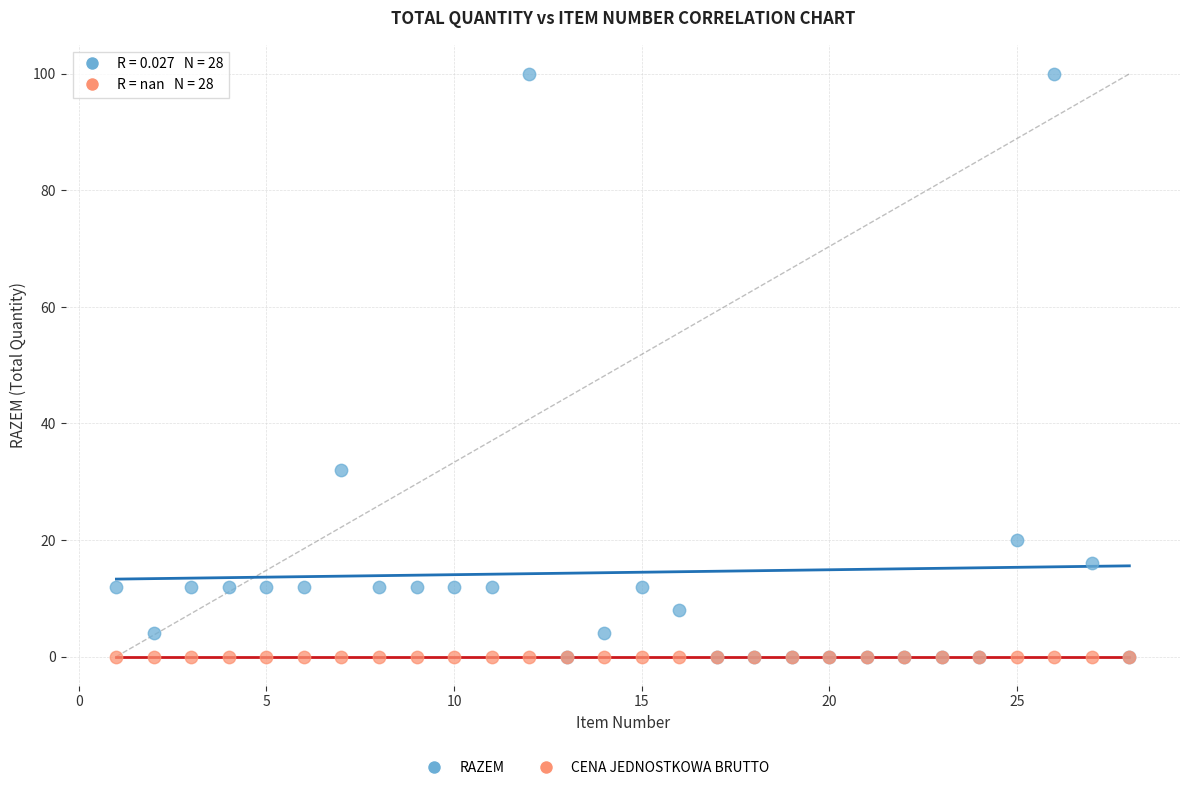

In the RAZEM series, what Y value is closest to 50?

32